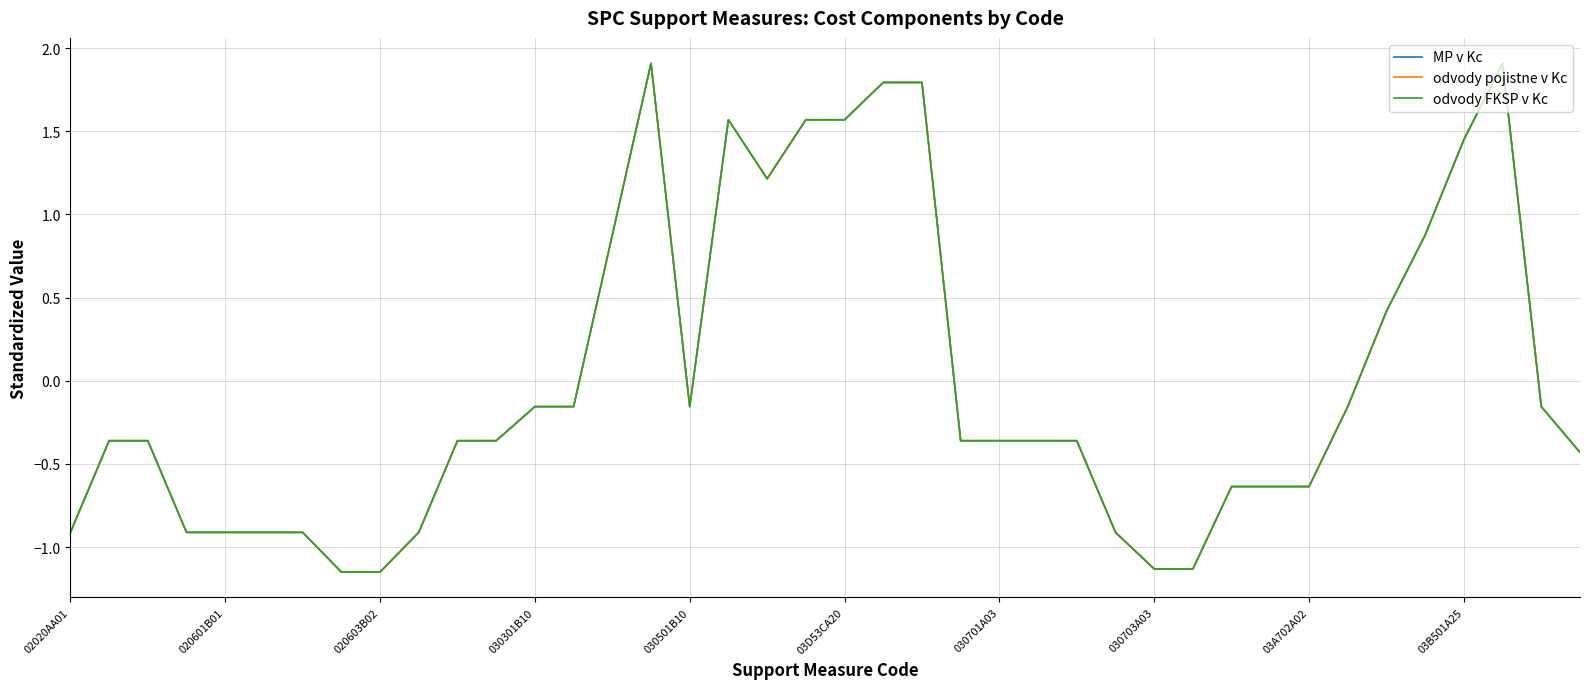

What is the maximum value shown in the chart?

1.9